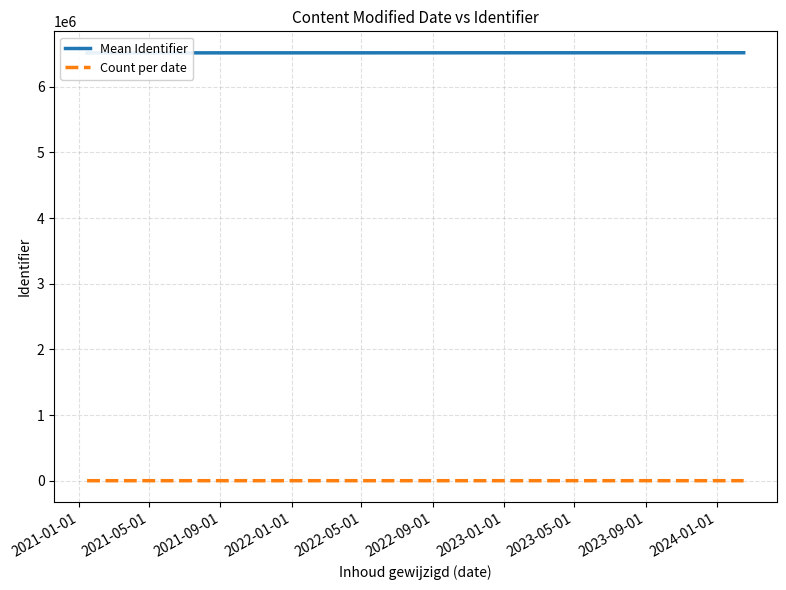

Reading left to right, what are all the values shown in this chart?

Mean Identifier: 6513028.0	6516054.7	6518368.5
Count per date: 13.0	7.0	2.0